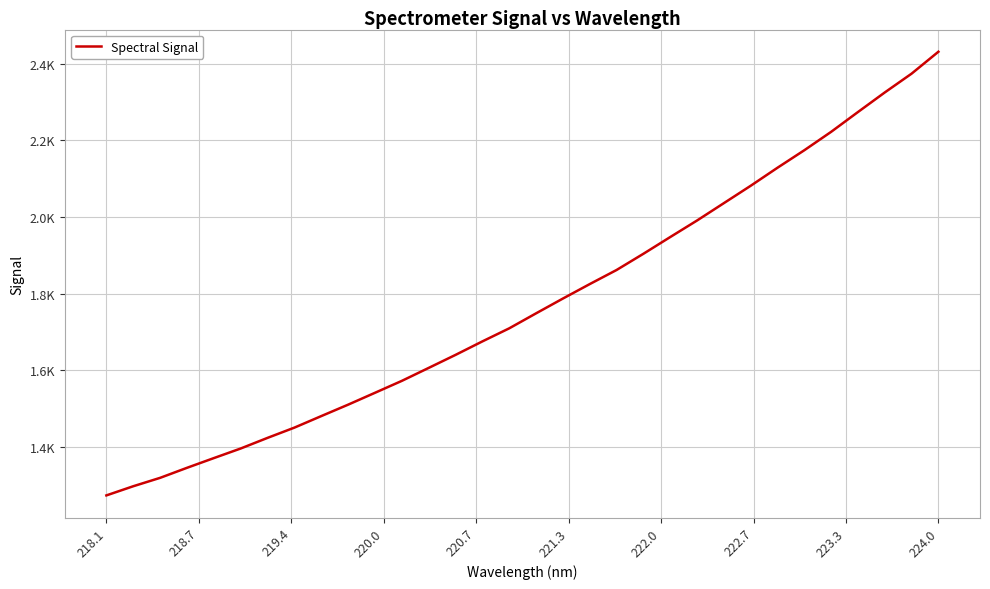

Does the chart display data point markers on the line(s)?

No